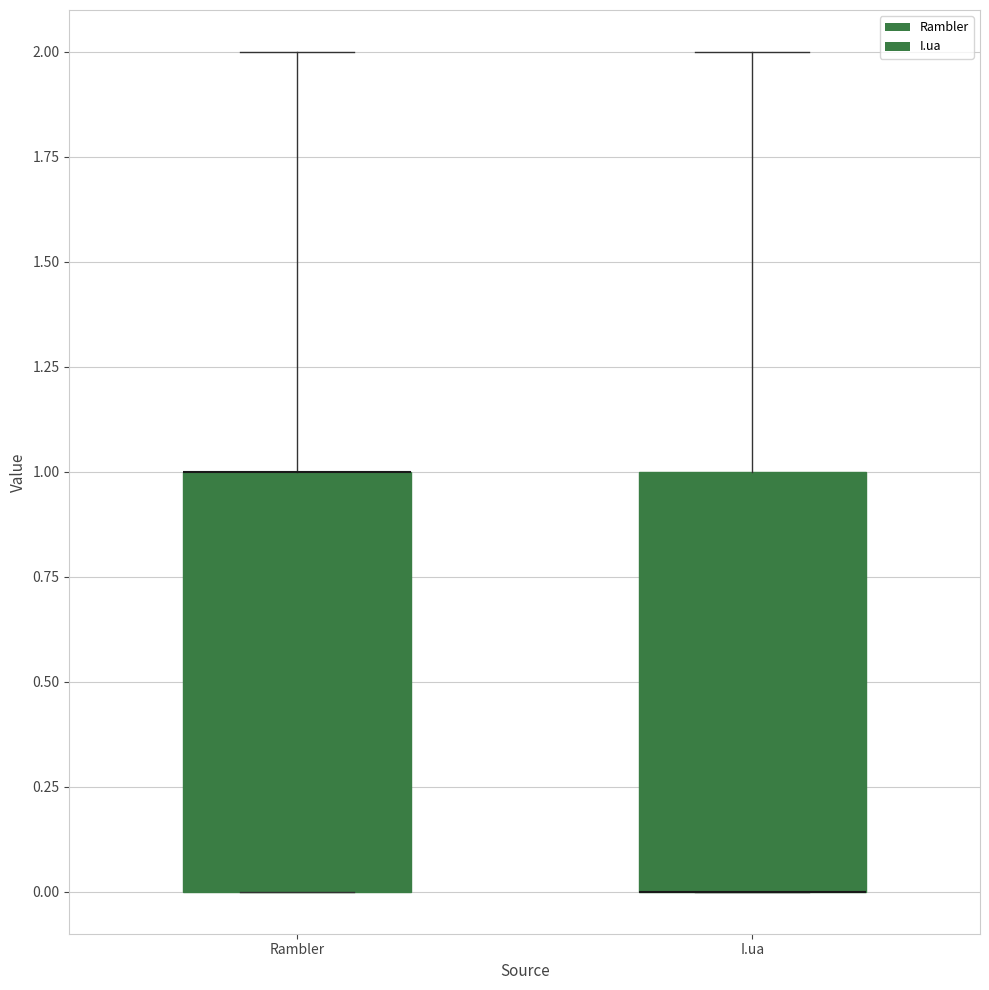

Where is the lower edge of the box for Rambler on the y-axis? The values are not printed on the chart, so give them approximately, as read against the axis.

0